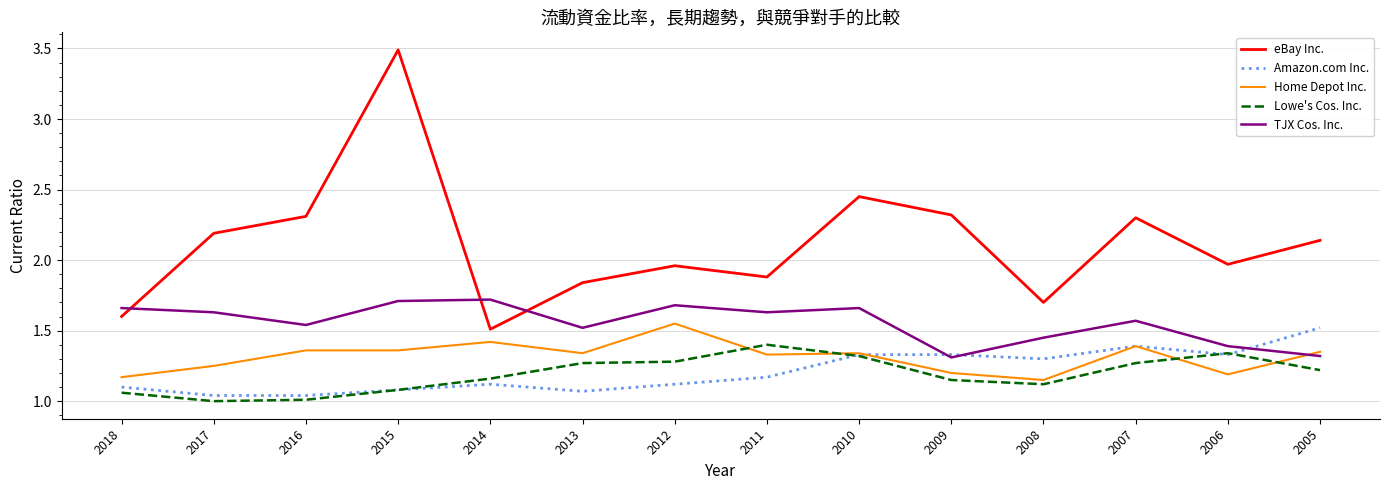

True or false: eBay Inc. and Home Depot Inc. intersect in this chart.

False